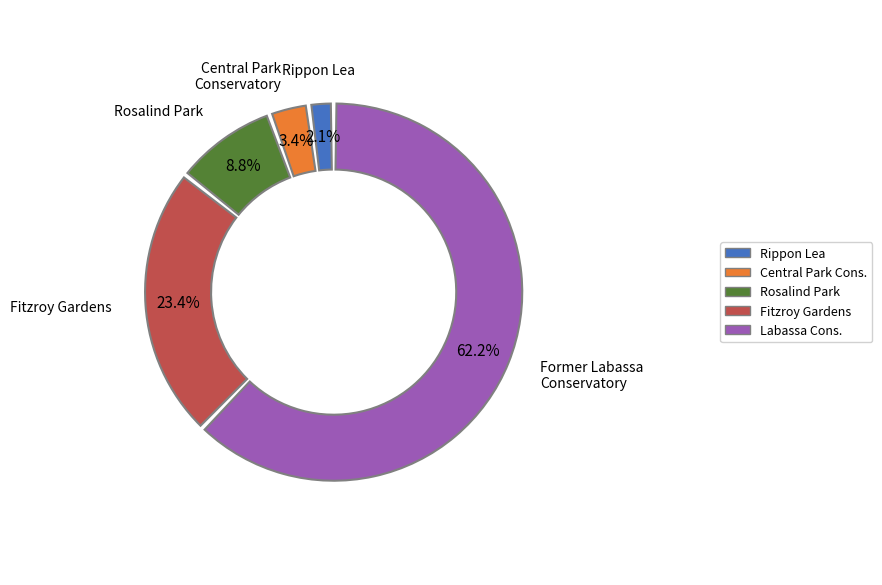

True or false: ROSALIND PARK accounts for 9% of the total.

True